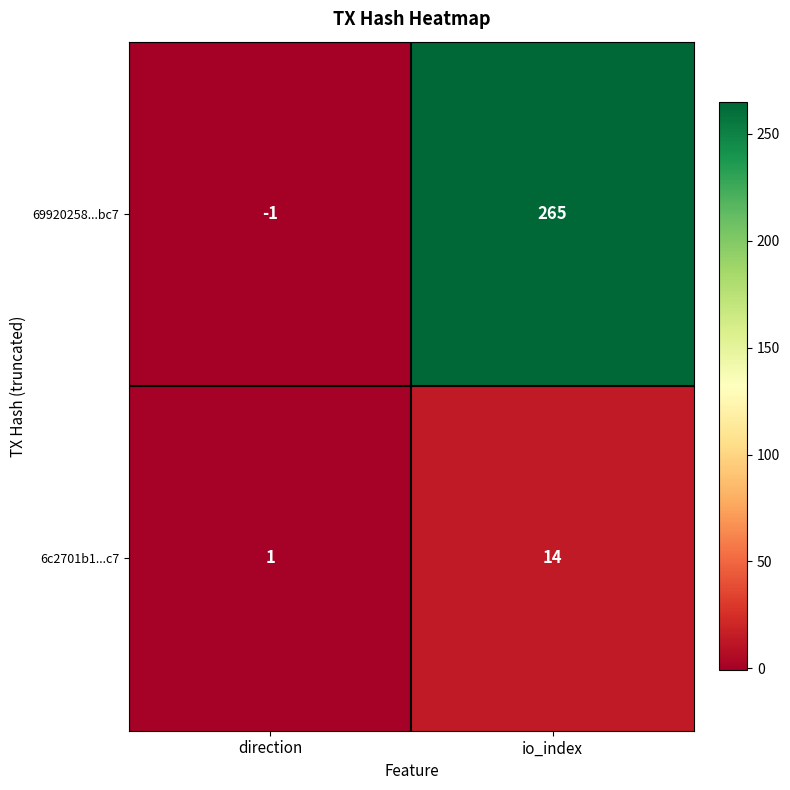

Reading left to right, extract all data points from this chart.

69920258...bc7: -1	265
6c2701b1...c7: 1	14